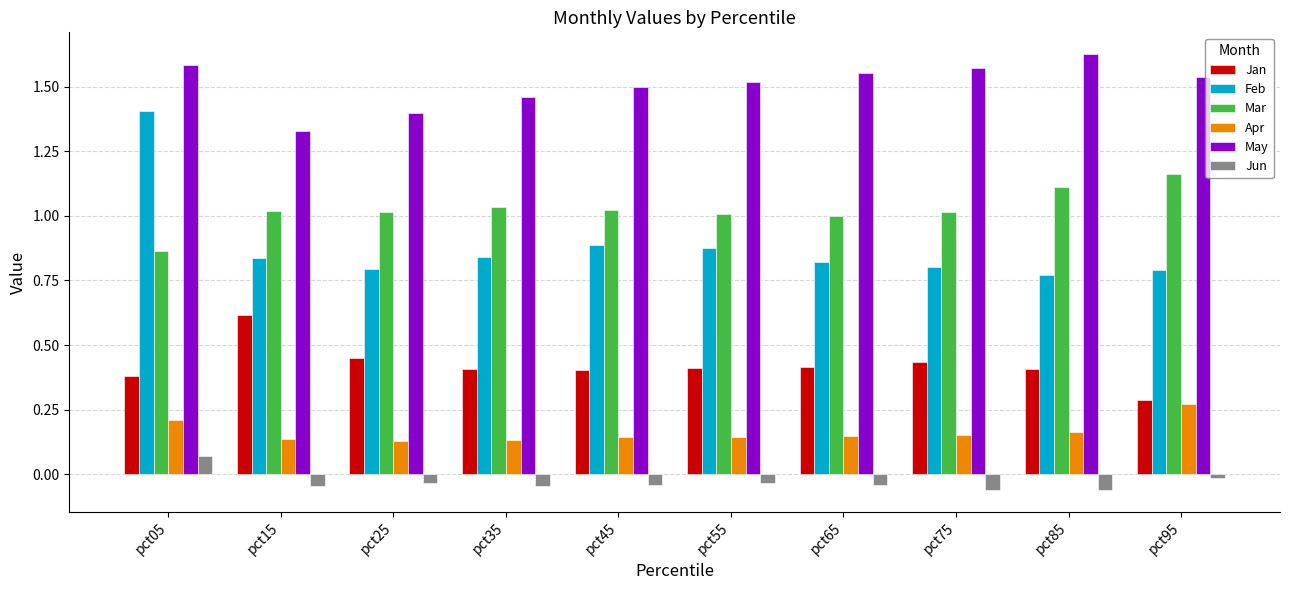

Which series has the largest range (max minus min)?

Feb